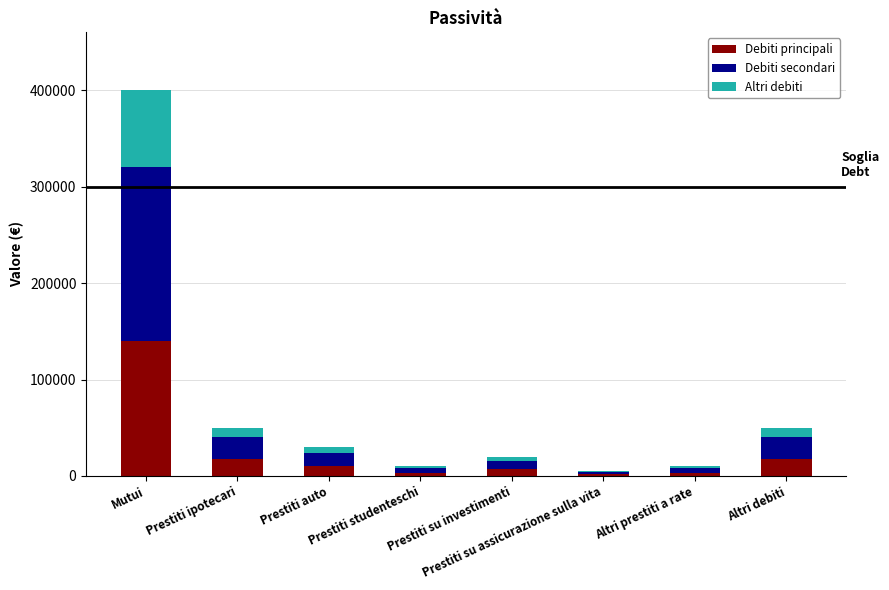

What is the sum of all Debiti principali values?

201250